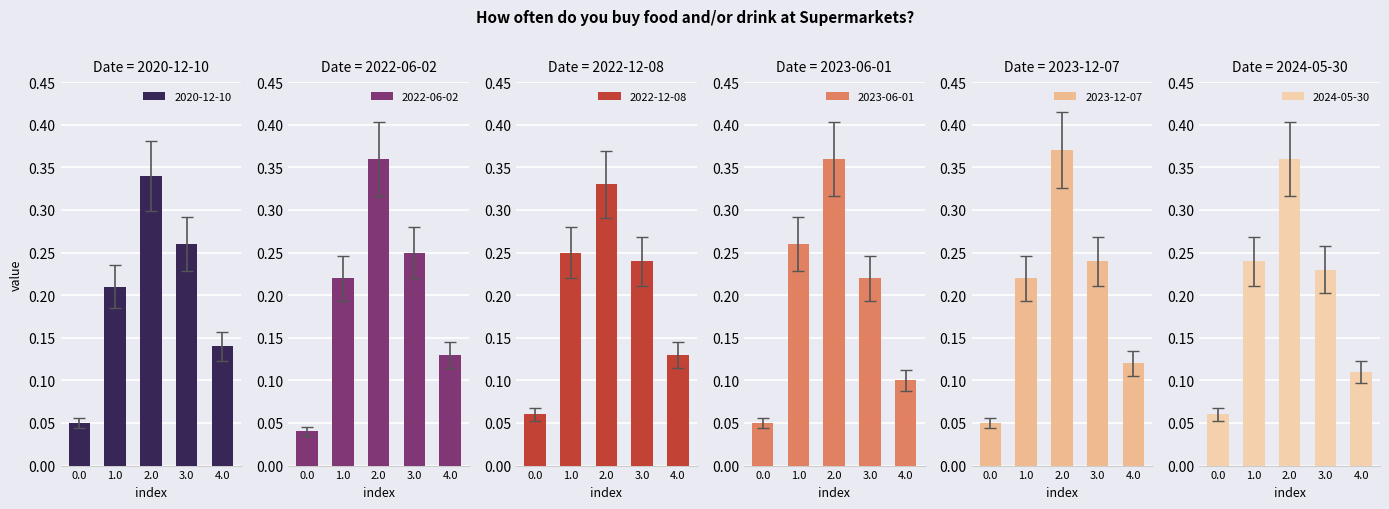

Is it true that 2023-06-01 equals 0.0 at 4.0?

False